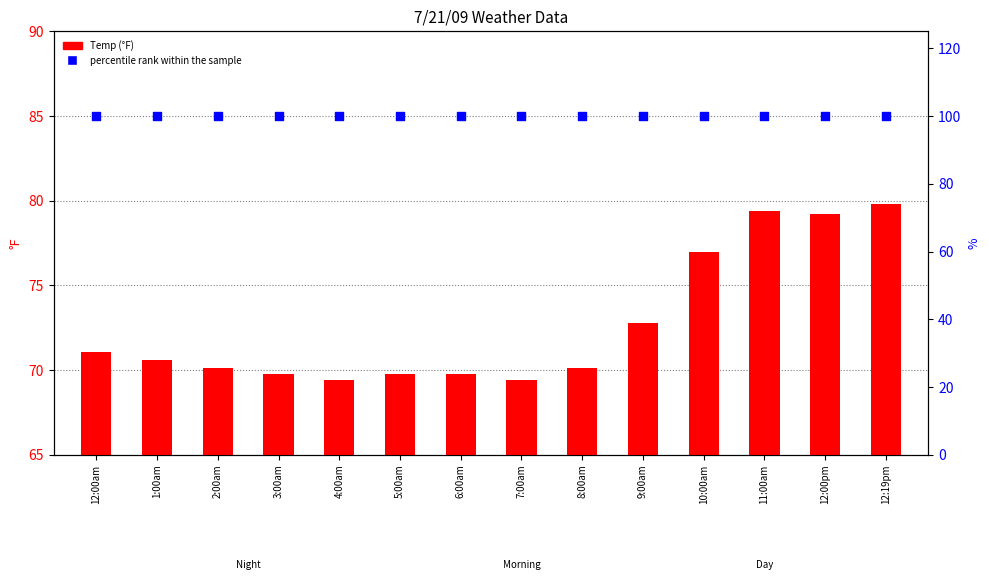

Is the value of percentile rank within the sample at 8:00am greater than the value of Temp at 1:00am?

Yes